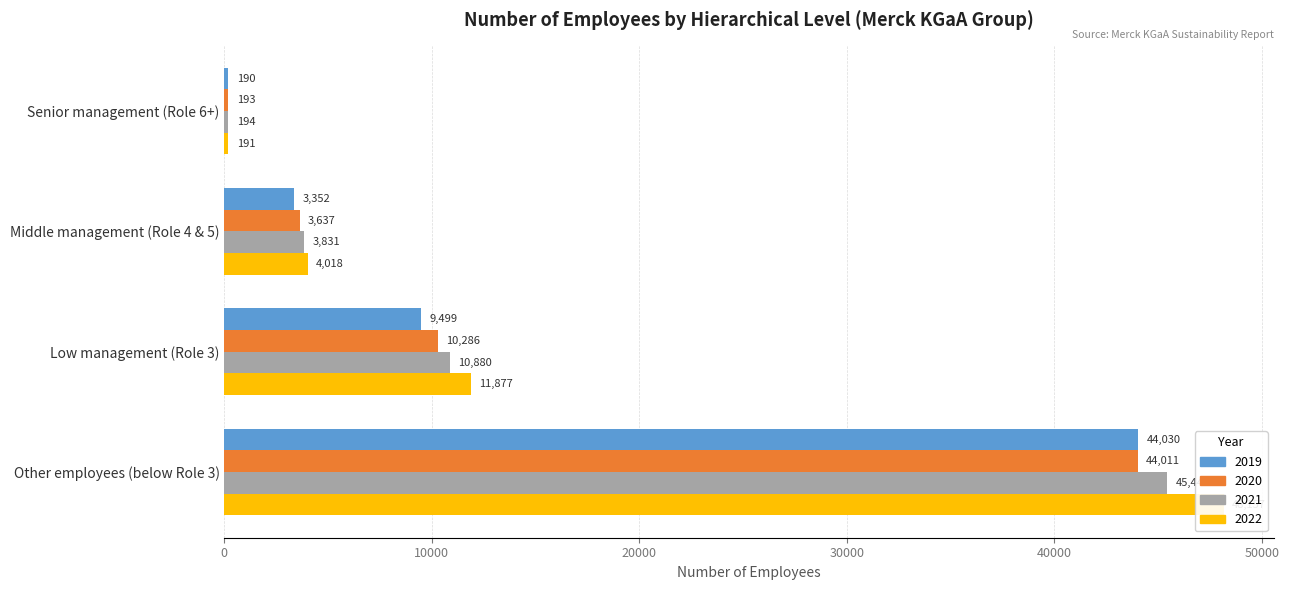

Reading left to right, extract all data points from this chart.

2019: Senior management (Role 6+)=190	Middle management (Role 4 & 5)=3352	Low management (Role 3)=9499	Other employees (below Role 3)=44030
2020: Senior management (Role 6+)=193	Middle management (Role 4 & 5)=3637	Low management (Role 3)=10286	Other employees (below Role 3)=44011
2021: Senior management (Role 6+)=194	Middle management (Role 4 & 5)=3831	Low management (Role 3)=10880	Other employees (below Role 3)=45443
2022: Senior management (Role 6+)=191	Middle management (Role 4 & 5)=4018	Low management (Role 3)=11877	Other employees (below Role 3)=48157